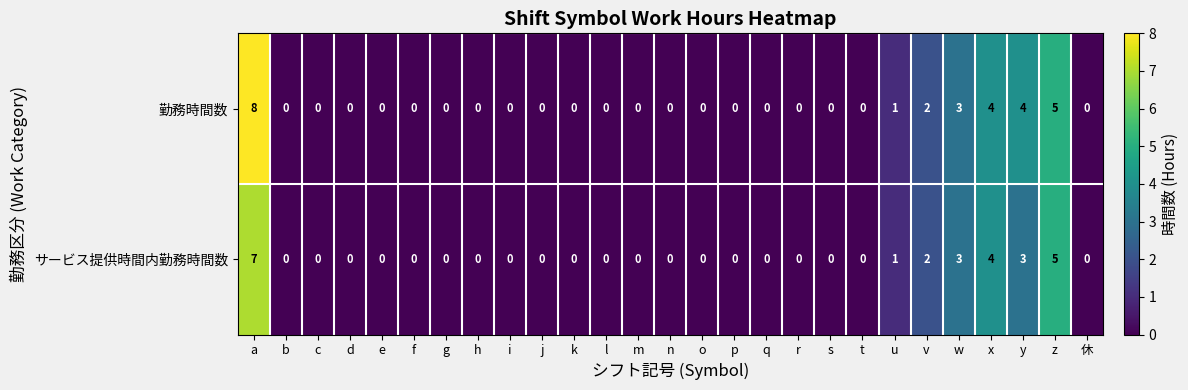

At which category is the sum across all series the highest?

a